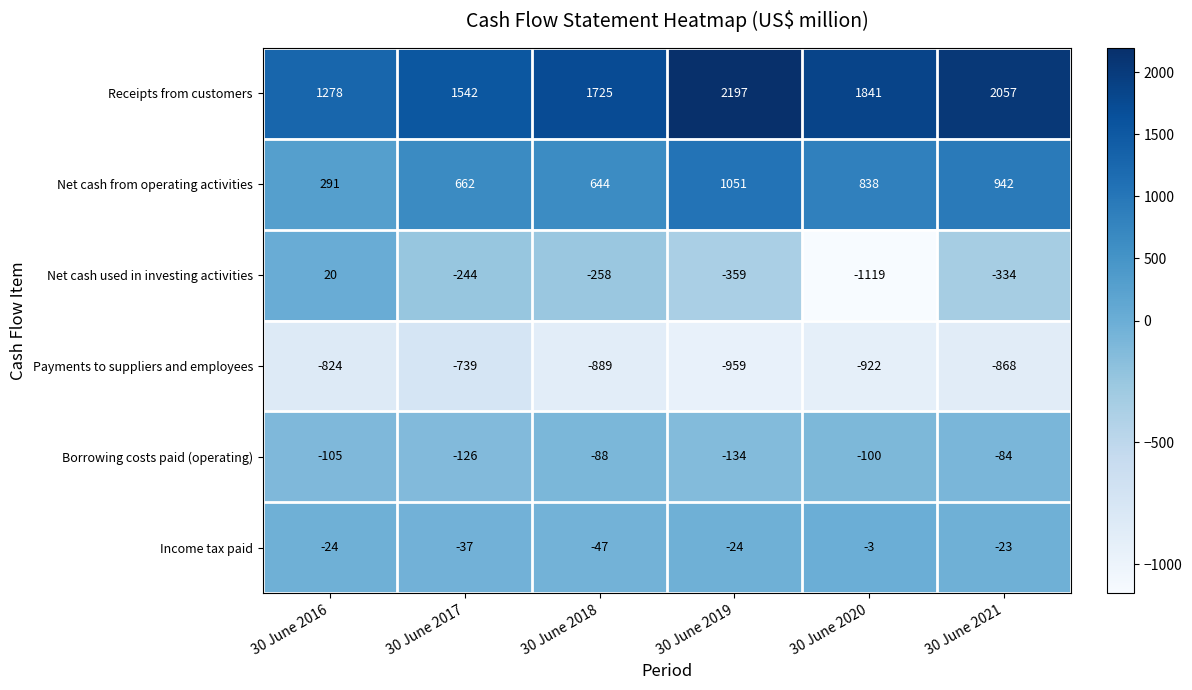

What is the total value across all series at 30 June 2017?

1058